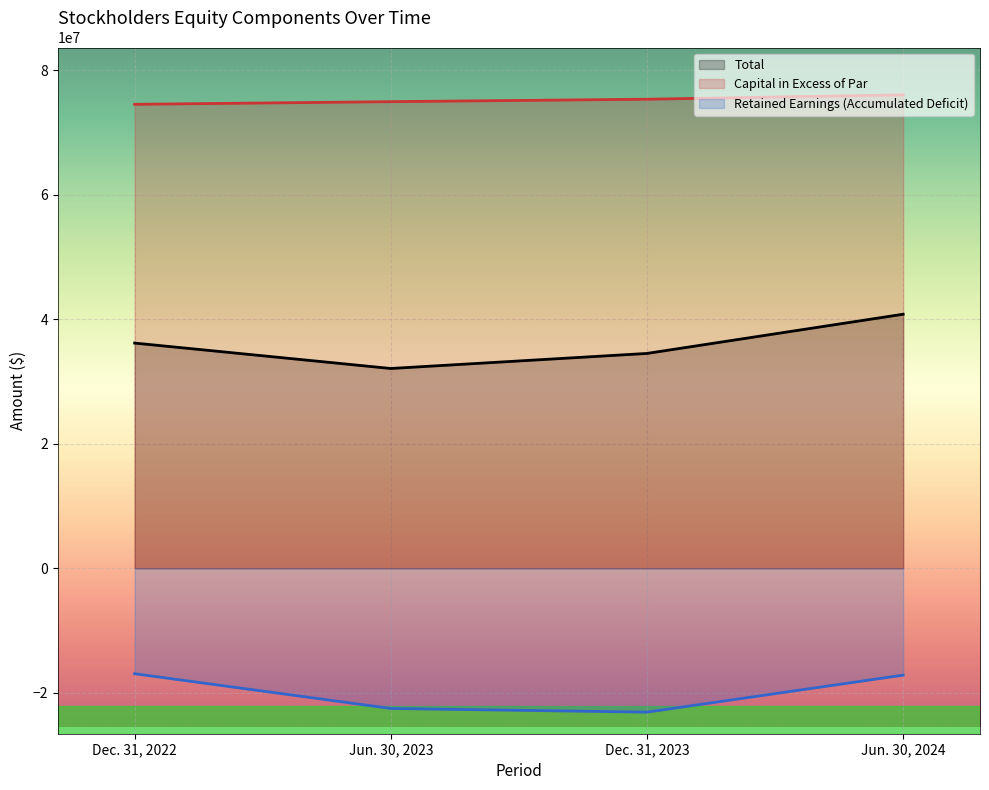

List the labels in order of Capital in Excess of Par value, largest first.

Jun. 30, 2024, Dec. 31, 2023, Jun. 30, 2023, Dec. 31, 2022